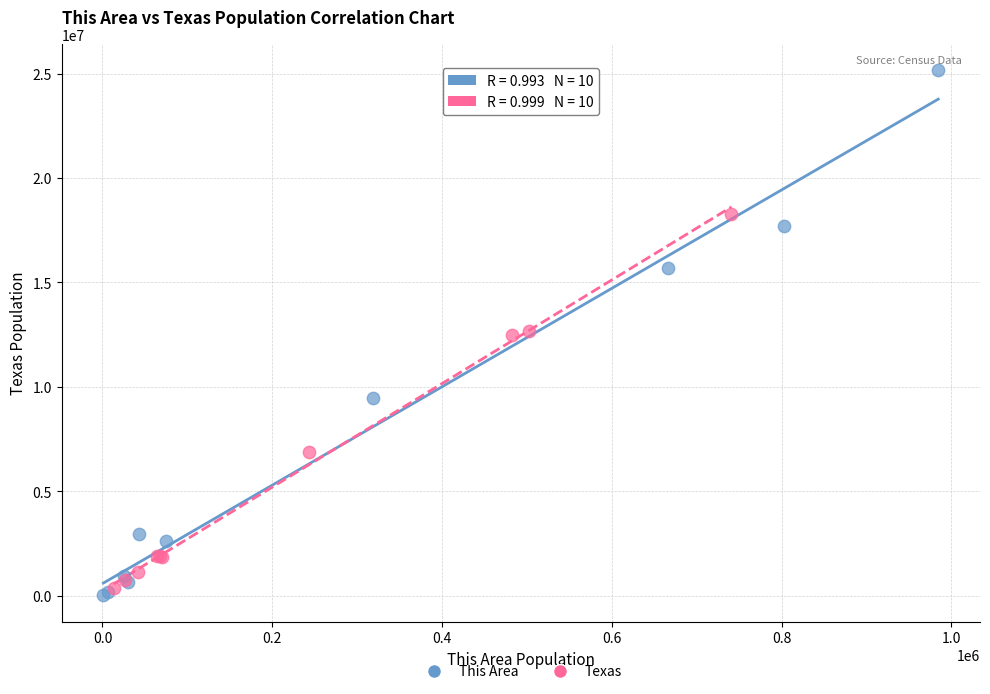

Which series contains the highest Y value?

This Area